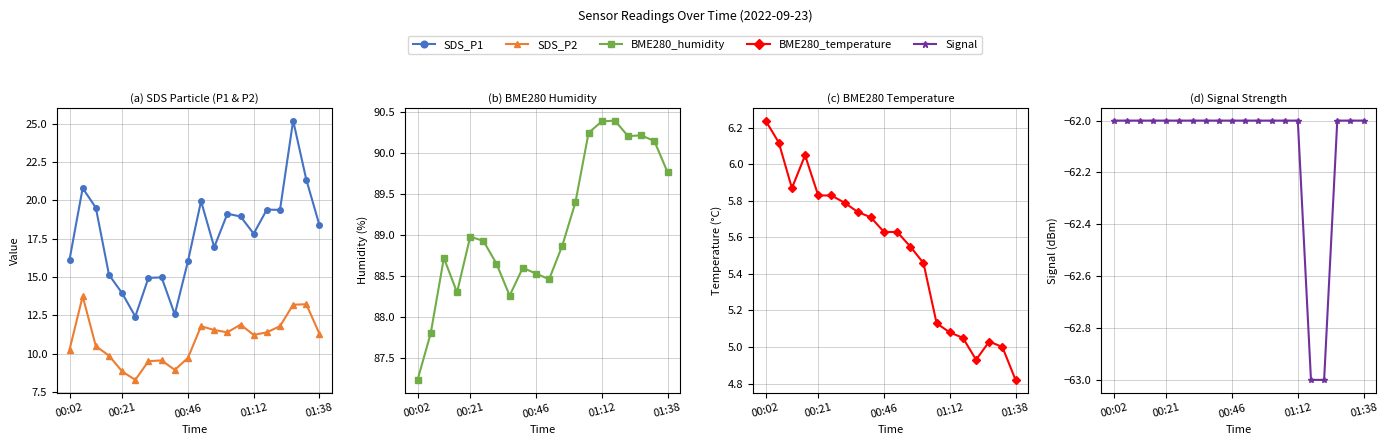

Where is the first local minimum for SDS_P1?

5